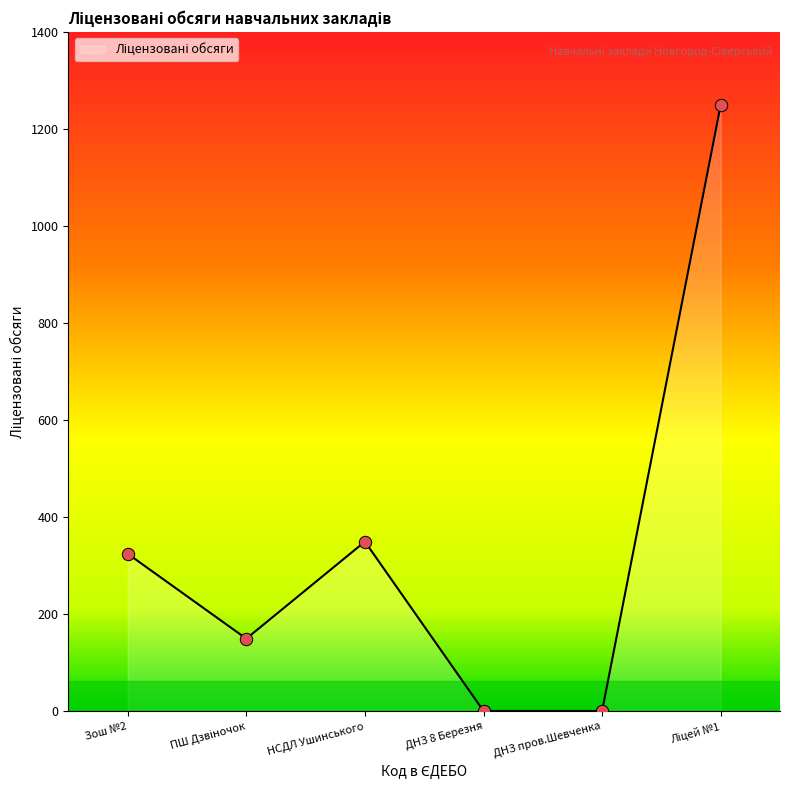

What is the change in value from ДНЗ 8 Березня to Ліцей №1?

+1249